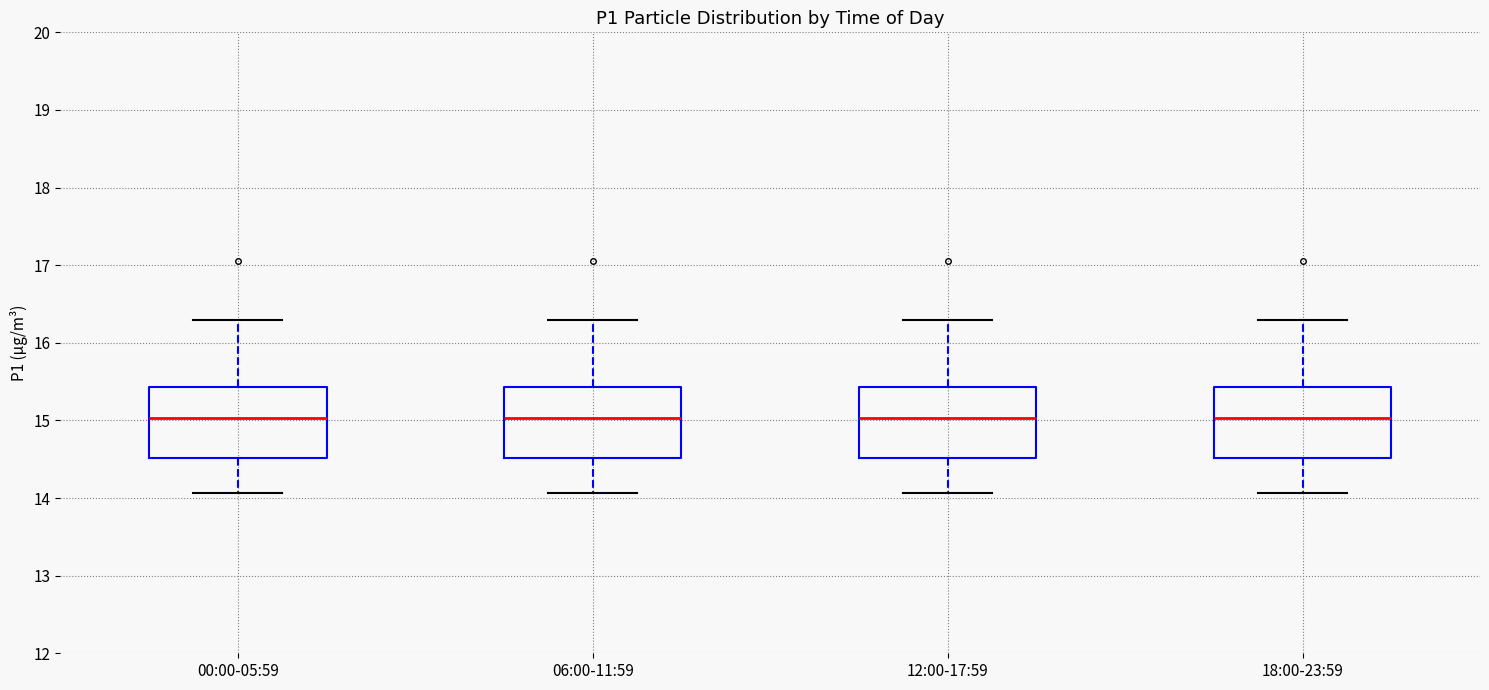

Reading left to right, read every box against the y-axis: the position of its median line, the range the box covers, and the ends of its whiskers. The values are not printed on the chart, so give them approximately, as read against the axis.

00:00-05:59: median 15.0, box 14.5 to 15.4, whiskers 14.1 to 16.3
06:00-11:59: median 15.0, box 14.5 to 15.4, whiskers 14.1 to 16.3
12:00-17:59: median 15.0, box 14.5 to 15.4, whiskers 14.1 to 16.3
18:00-23:59: median 15.0, box 14.5 to 15.4, whiskers 14.1 to 16.3